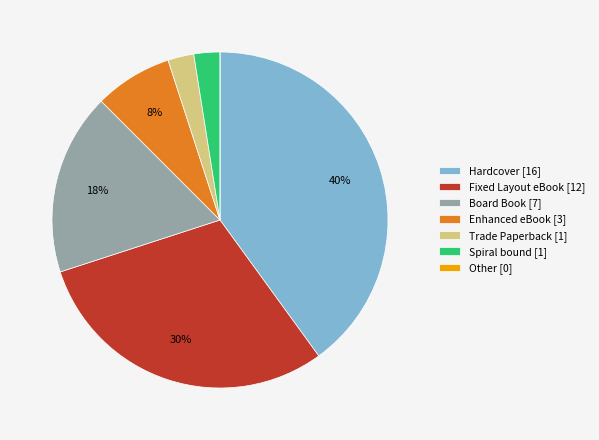

Between Hardcover [16] and Enhanced eBook [3], which is larger?

Hardcover [16]